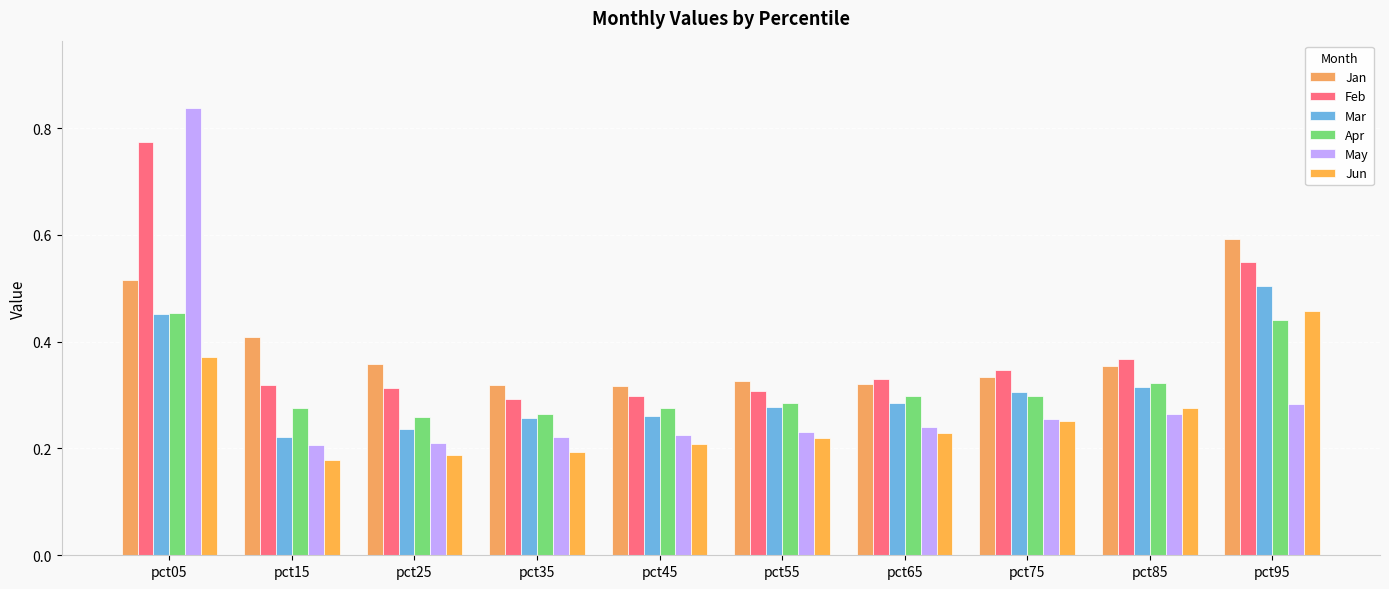

At which label is Feb closest to 0?

pct35